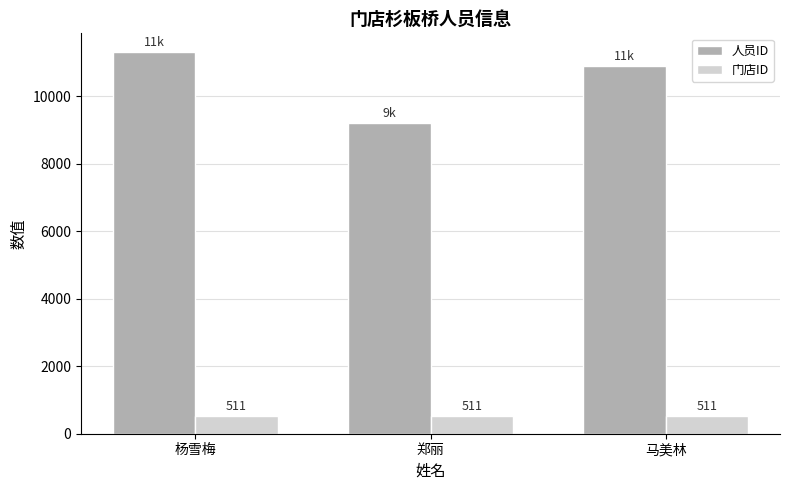

What is the smallest value displayed?

511